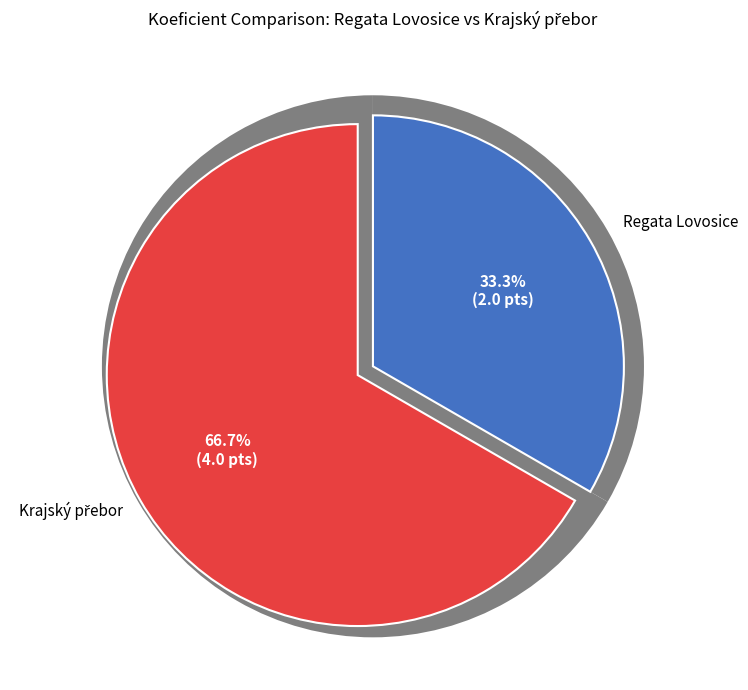

Is the sum of Krajský přebor and Regata Lovosice greater than half?

Yes